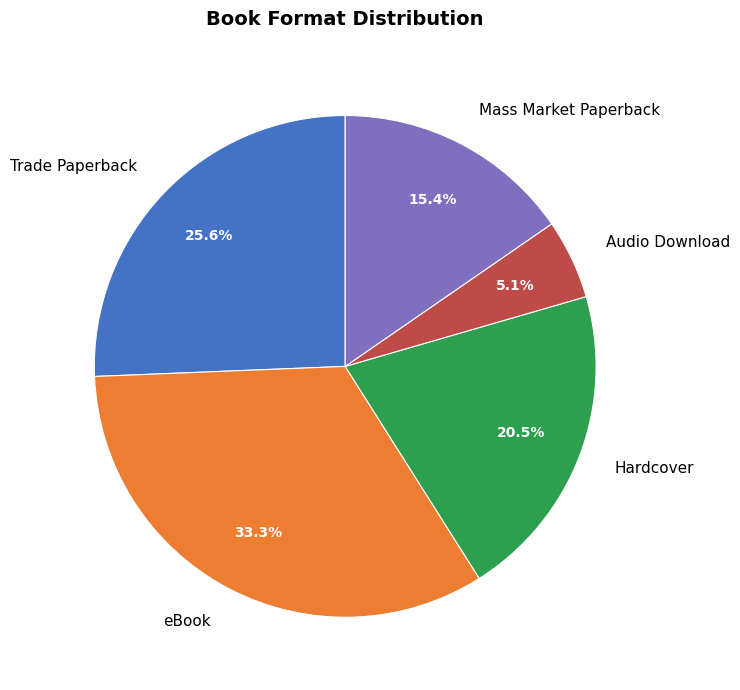

How much of the chart is everything except Hardcover?

79.5%